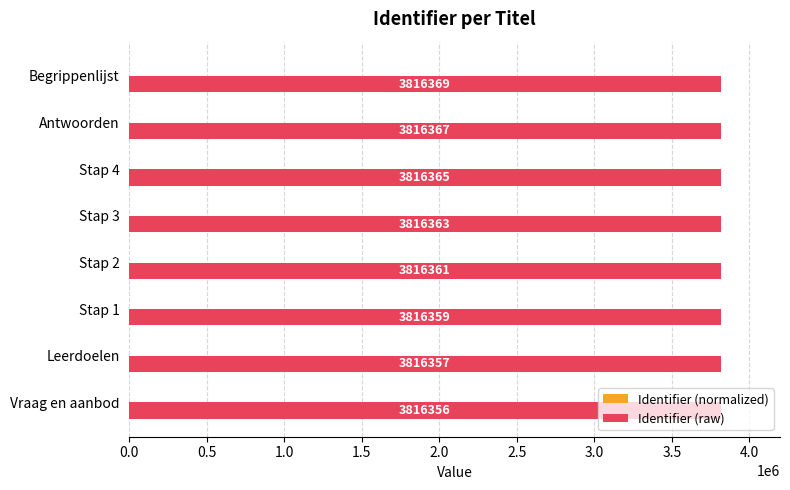

What is the sum of the Identifier (raw) values at Stap 4 and Leerdoelen?

7632722.0